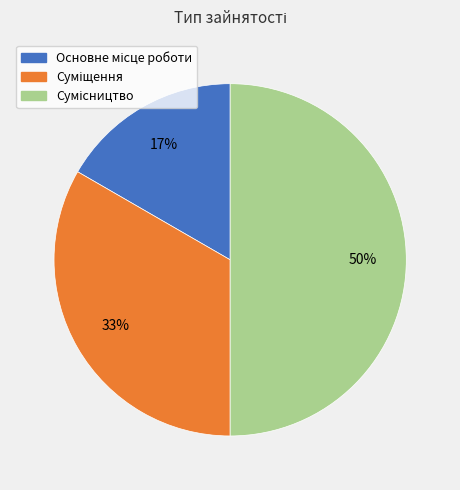

To the nearest percent, what is the difference between the largest and smallest slice percentages?

33%